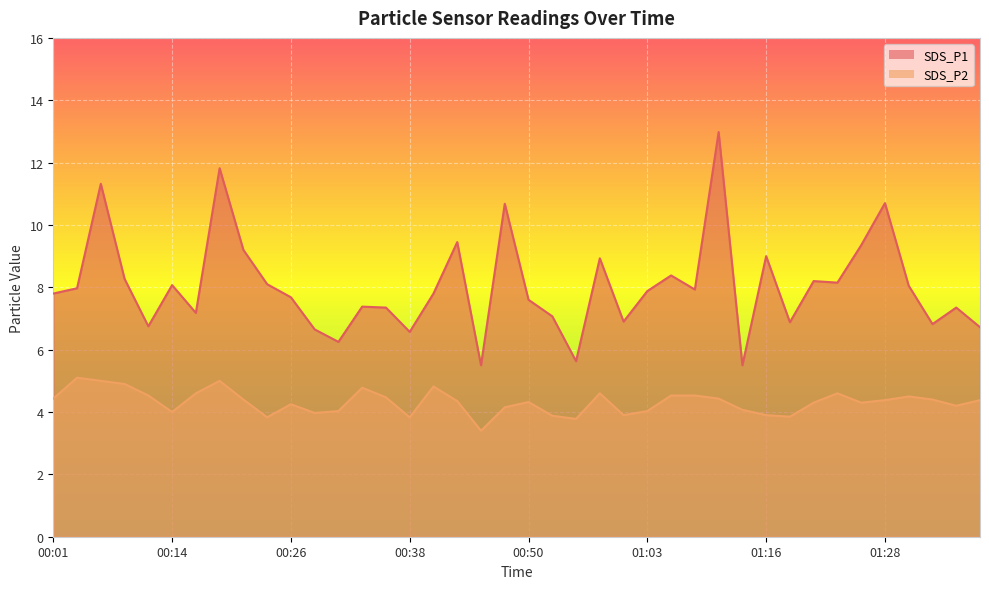

How many interior local peaks does the SDS_P2 series have?

9